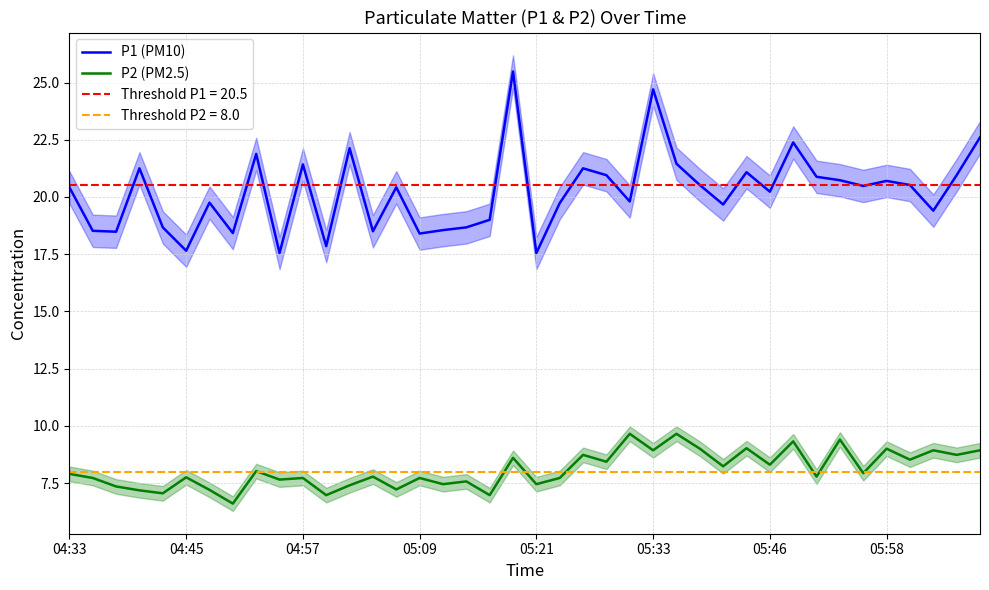

List the series in order of their peak value, highest first.

P1 (PM10), P2 (PM2.5)